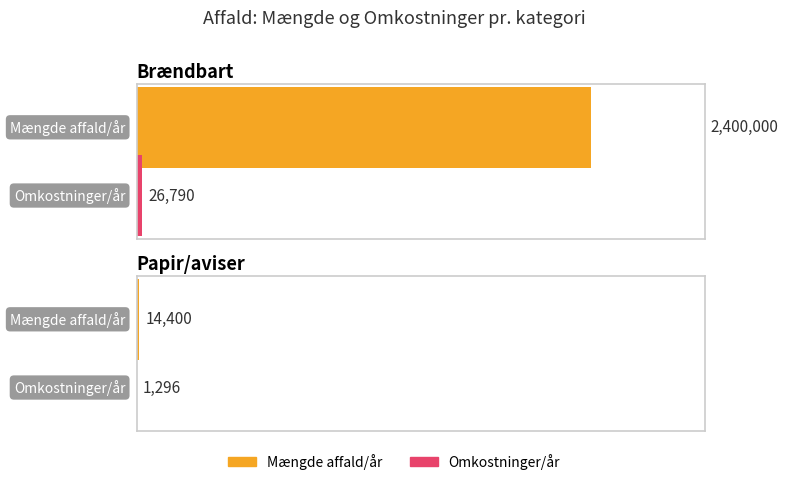

At which label is Omkostninger/år closest to 13395?

Papir/aviser